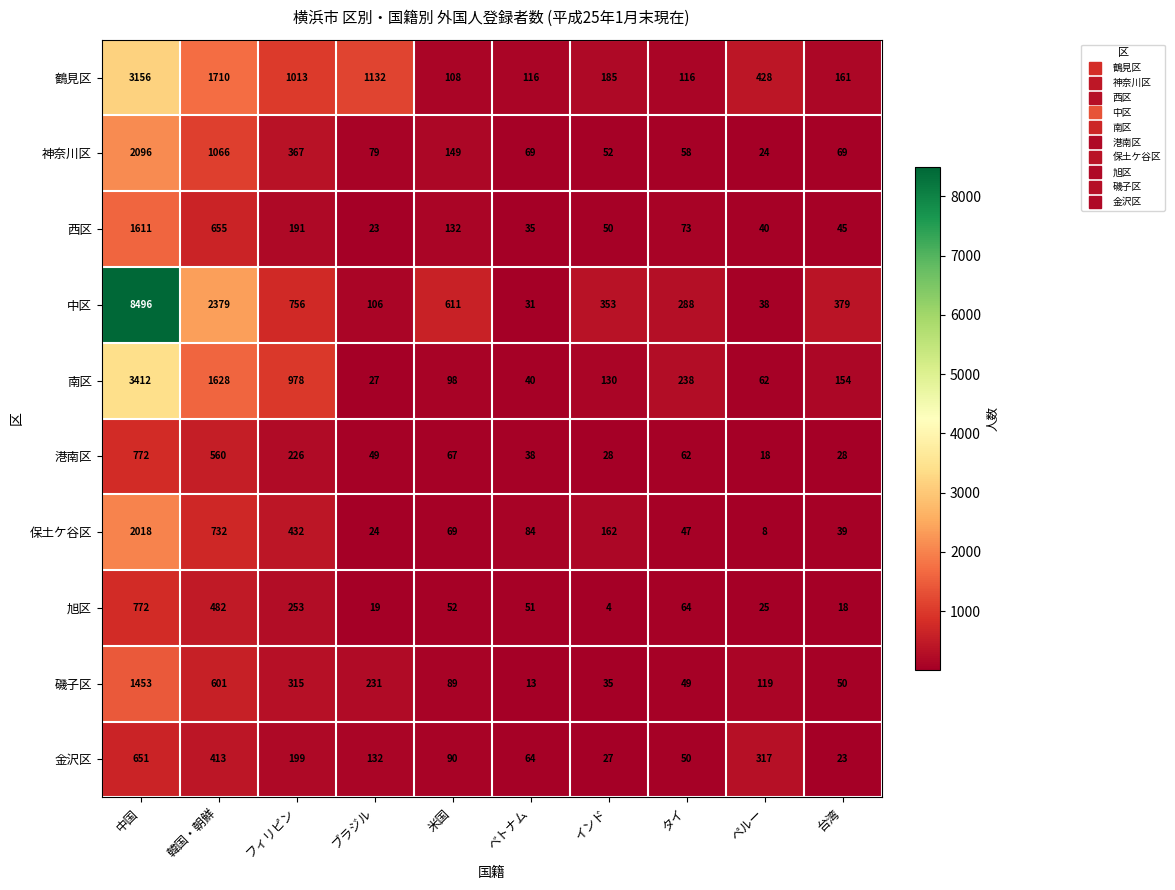

The value of 神奈川区 at フィリピン is 367. True or false?

True